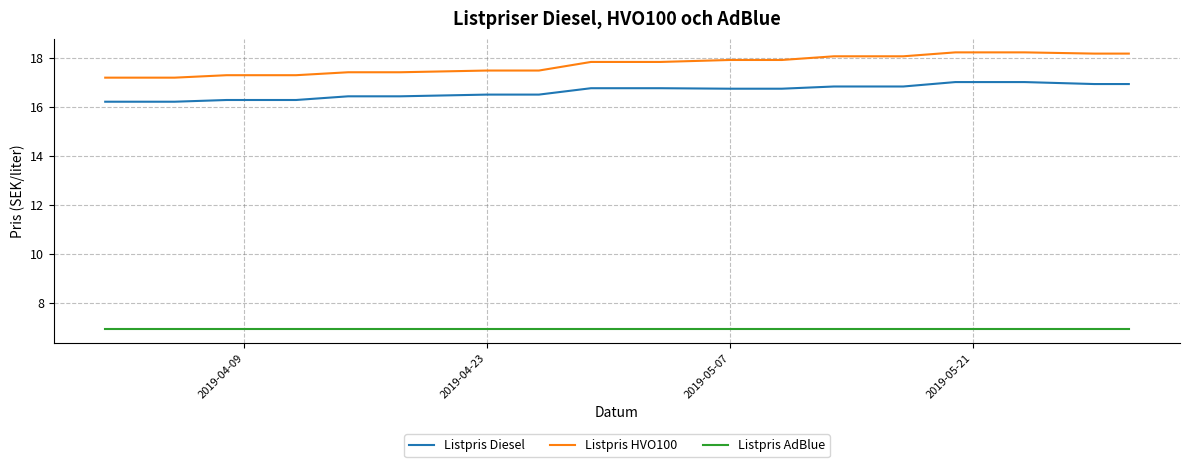

At how many categories does at least one series exceed 7?

40